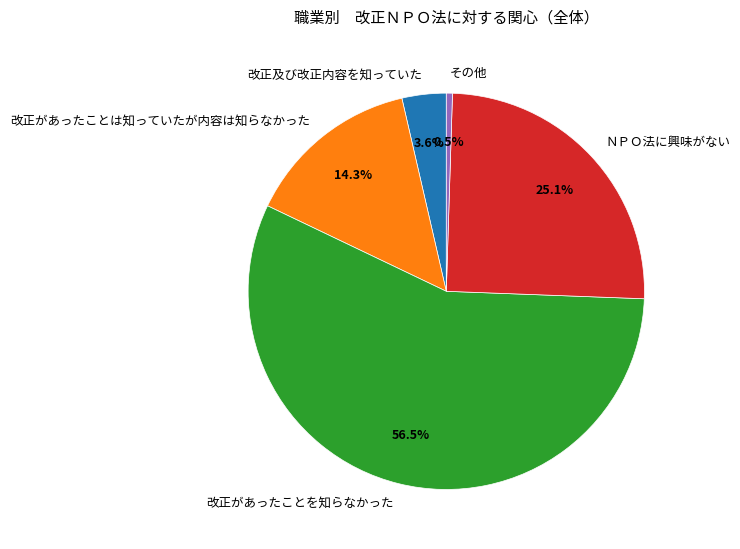

What percentage do ＮＰＯ法に興味がない and 改正があったことは知っていたが内容は知らなかった together represent?

39.4%